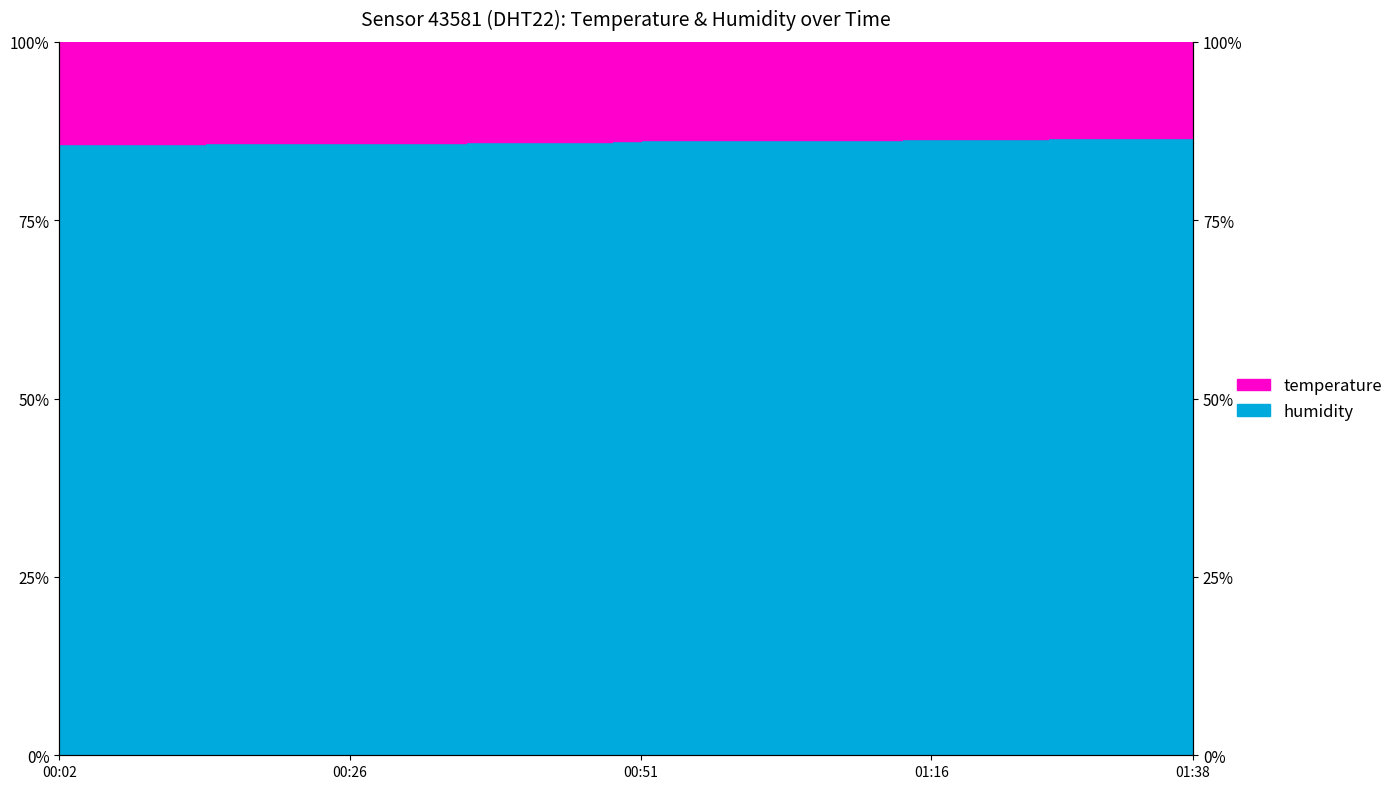

The chart shows a value of 86.6 at 01:38. True or false?

True